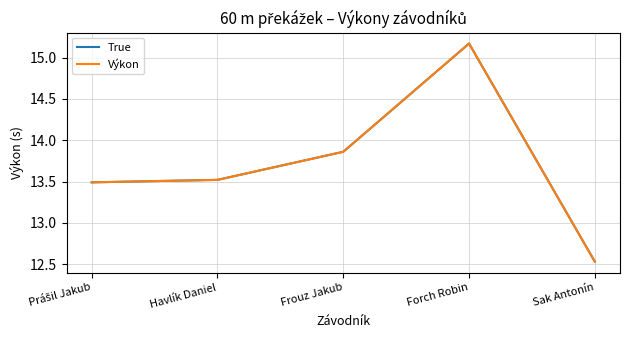

What is the label of the 5th point from the left?

Sak Antonín